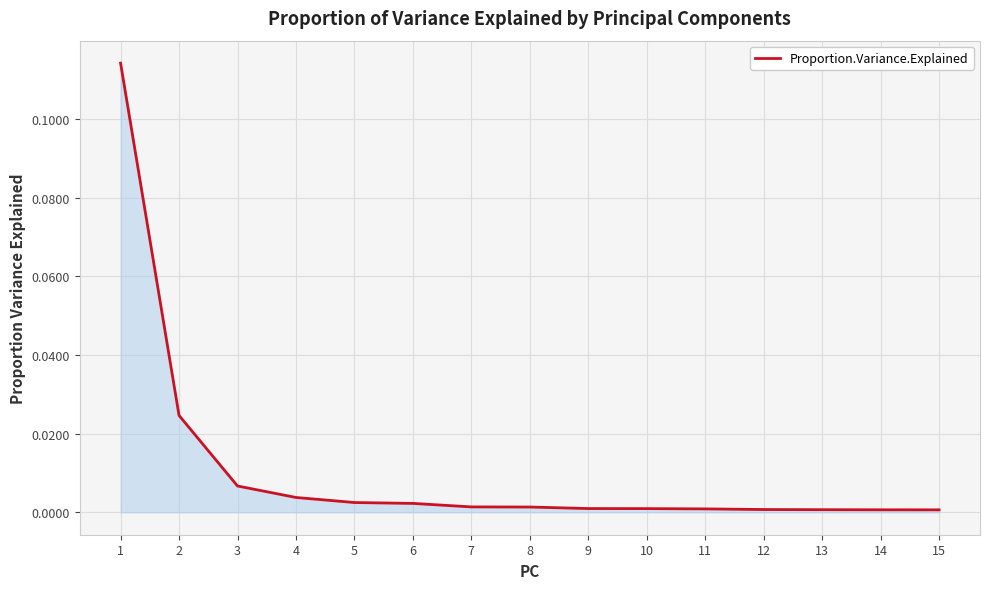

Which label corresponds to the largest value in the chart?

1